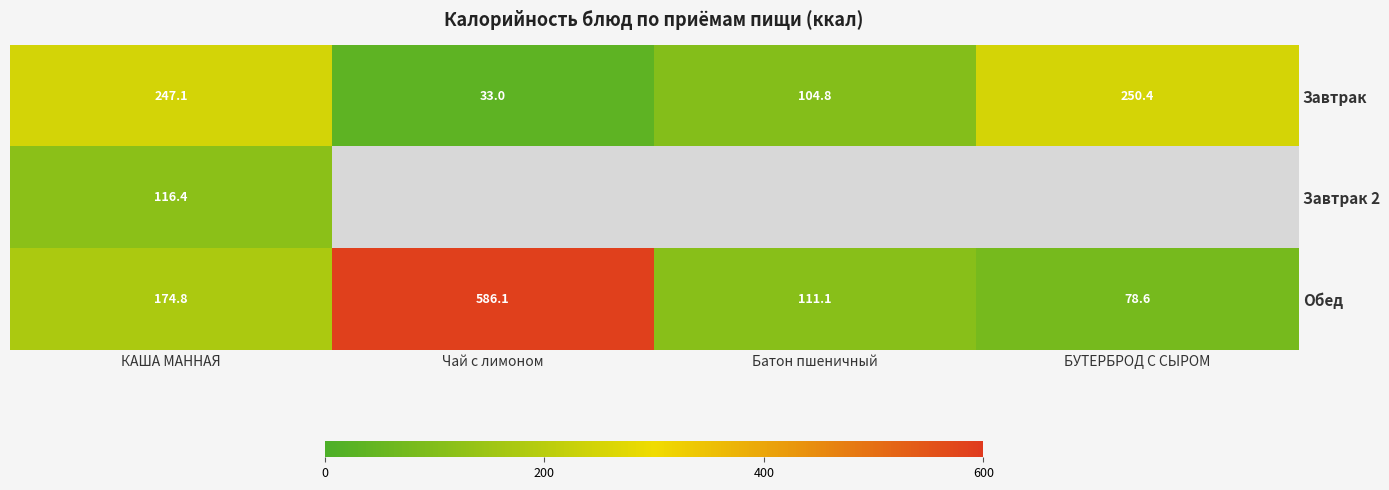

List the labels in order of Обед value, smallest first.

БУТЕРБРОД С СЫРОМ, Батон пшеничный, КАША МАННАЯ, Чай с лимоном